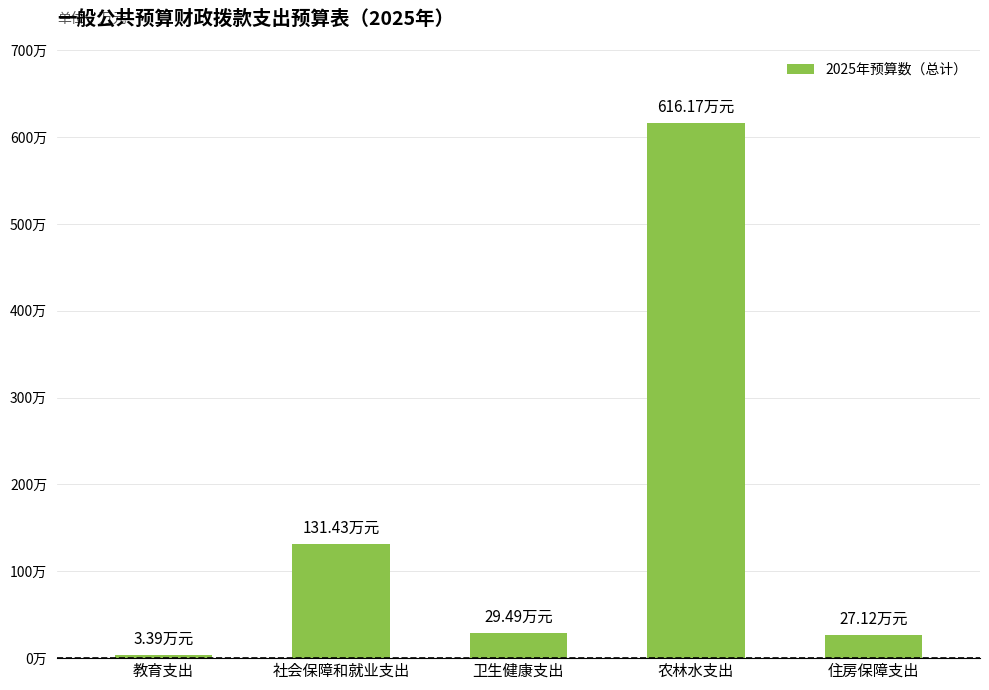

What is the maximum value shown in the chart?

616.2